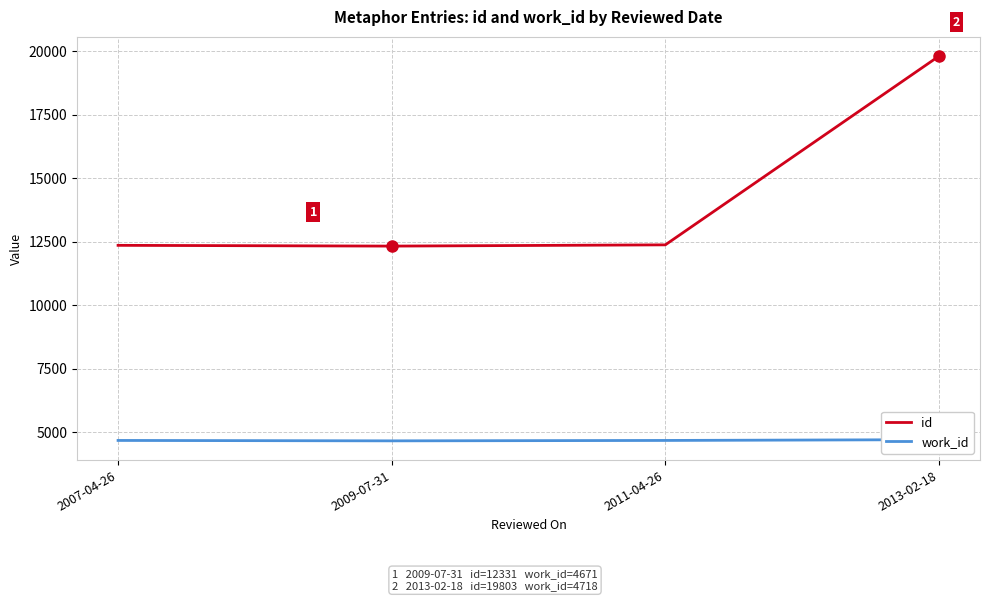

What is the greatest value displayed?

19803